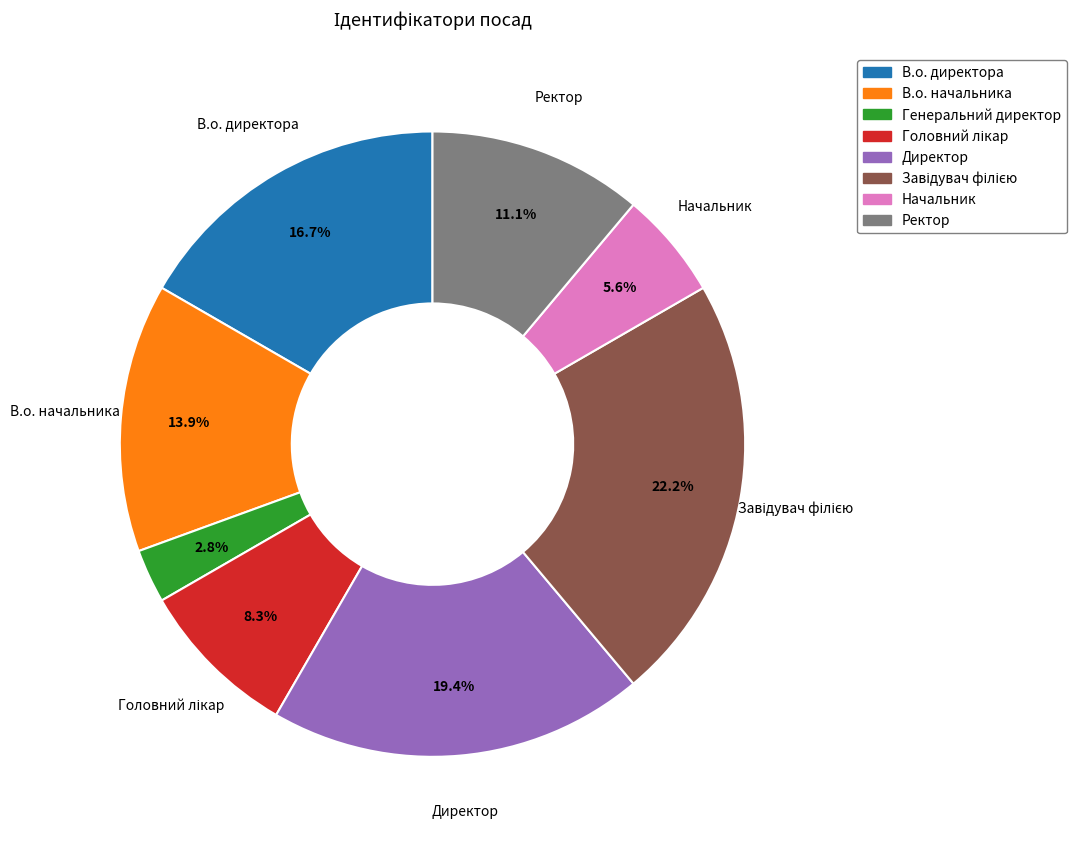

To the nearest percent, what is the difference between the largest and smallest slice percentages?

19%